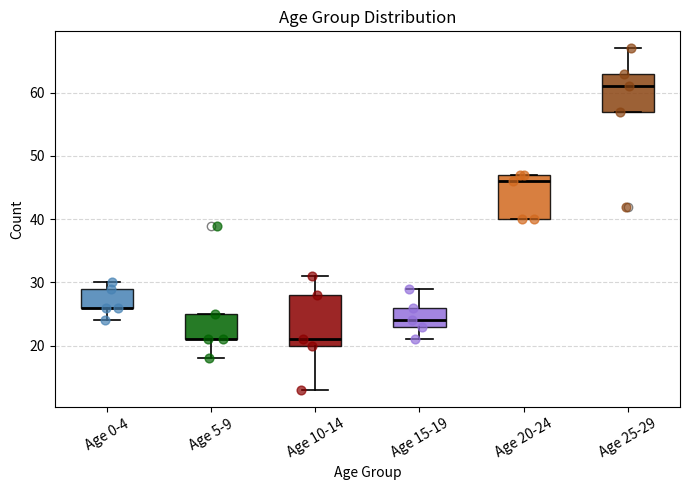

Reading left to right, read every box against the y-axis: the position of its median line, the range the box covers, and the ends of its whiskers. The values are not printed on the chart, so give them approximately, as read against the axis.

Age 0-4: median 26 (drawn on the box's lower edge), box 26 to 29, whiskers 24 to 30
Age 5-9: median 21 (drawn on the box's lower edge), box 21 to 25, whiskers 18 to 25
Age 10-14: median 21, box 20 to 28, whiskers 13 to 31
Age 15-19: median 24, box 23 to 26, whiskers 21 to 29
Age 20-24: median 46, box 40 to 47, whiskers 40 to 47
Age 25-29: median 61, box 57 to 63, whiskers 57 to 67